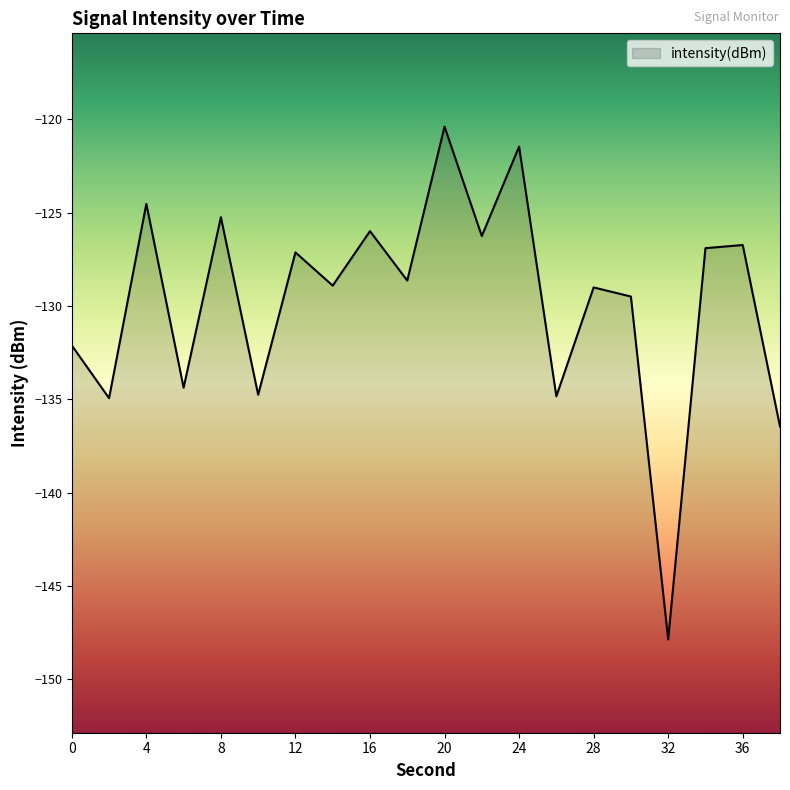

How many data points does each series have?

20